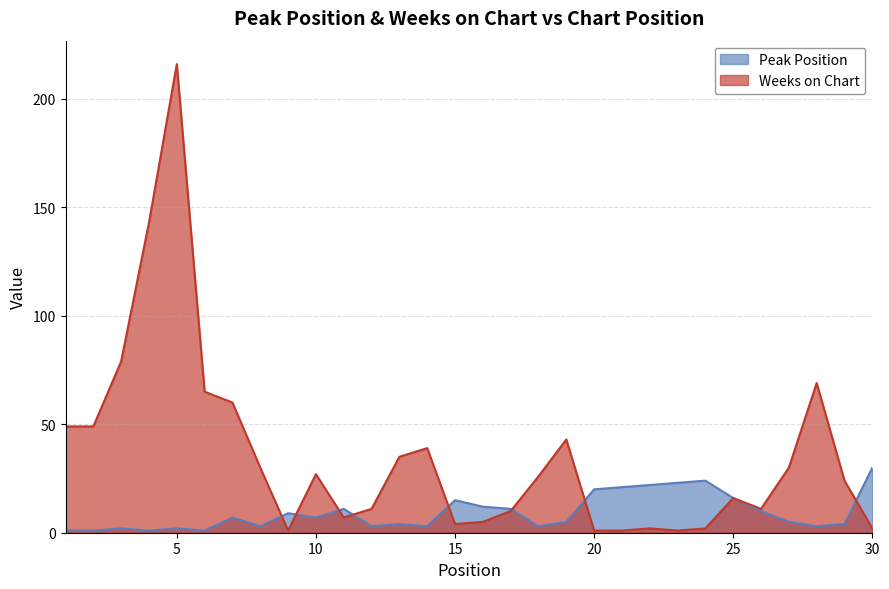

What is the sum of the Weeks on Chart values at 11 and 22?

9